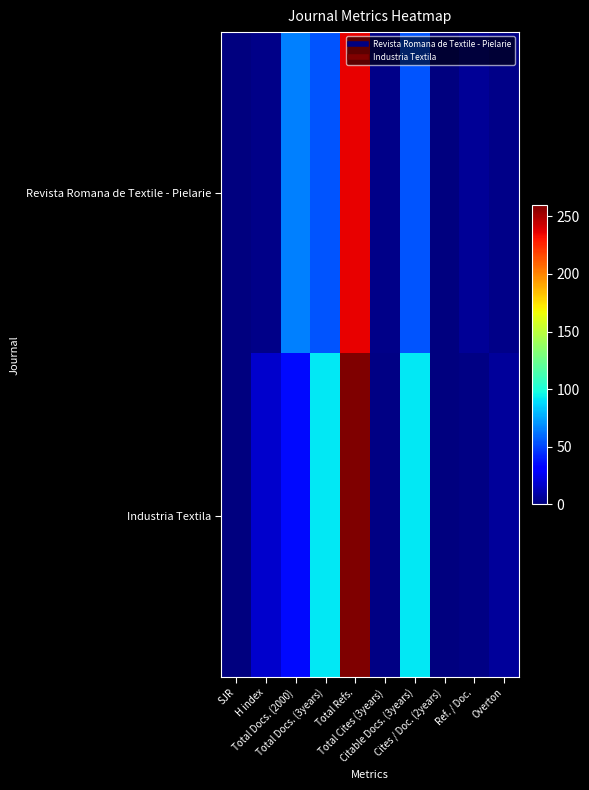

How many series are shown in this chart?

2